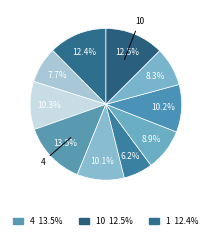

How many slices are in this pie chart?

10